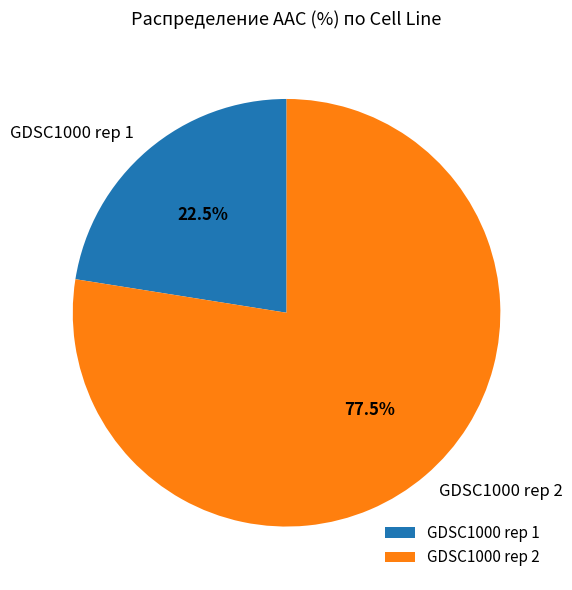

What is the ratio of the value at GDSC1000 rep 2 to the value at GDSC1000 rep 1?

3.4